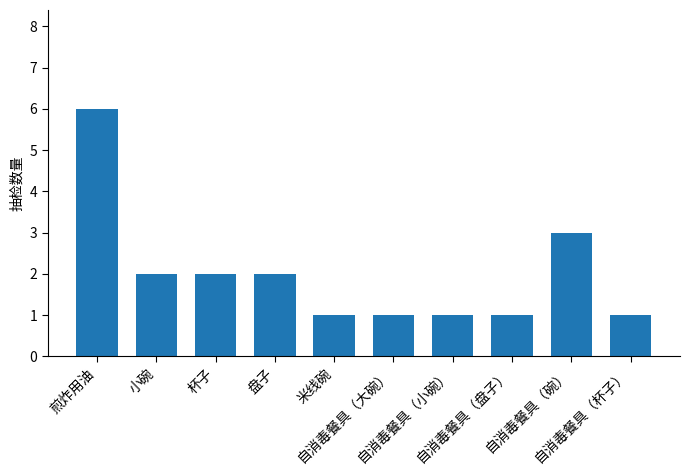

What is the maximum value shown in the chart?

6